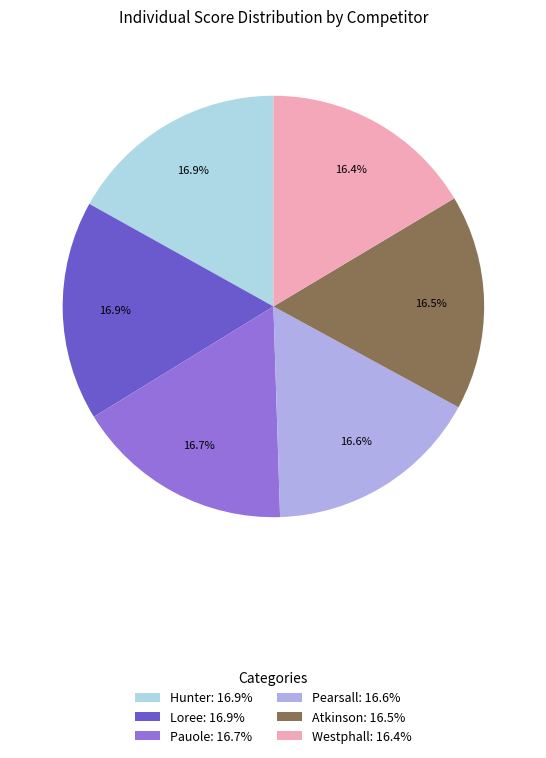

Does Hunter represent more than half of the total?

No